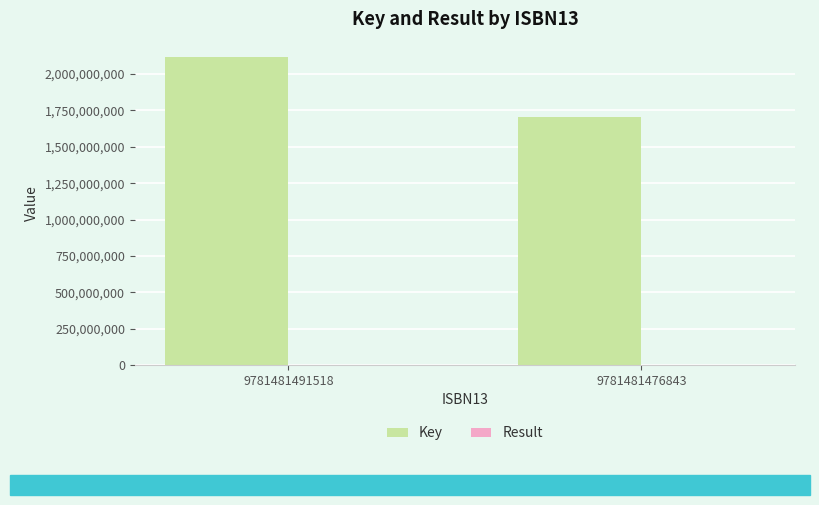

Does the chart contain stacked bars?

No